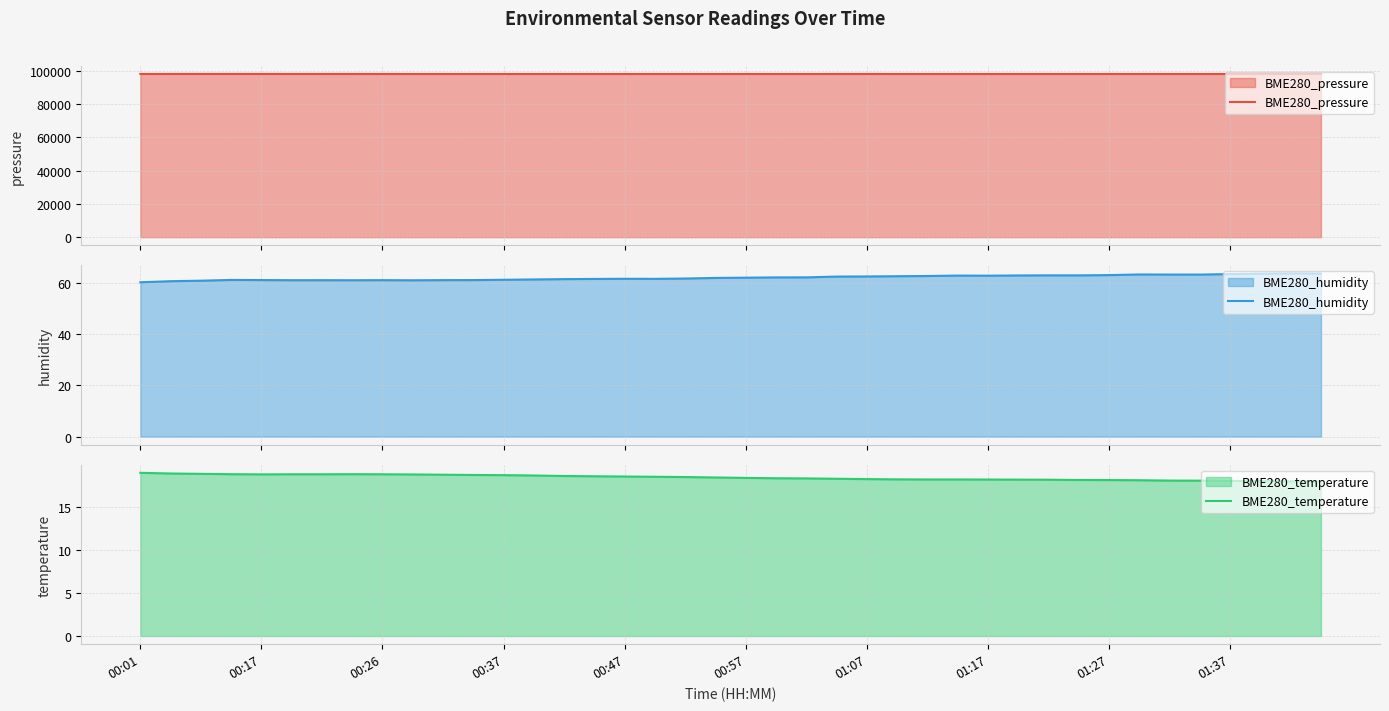

What is the maximum value for BME280_humidity?

63.9